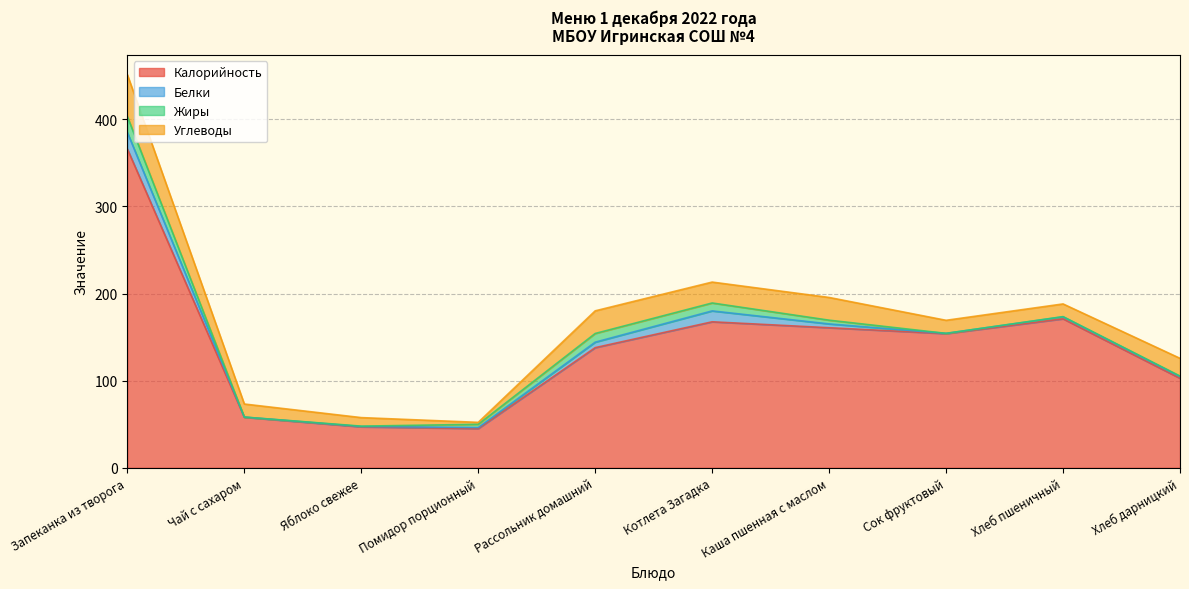

What is the total value across all series at Рассольник домашний?

180.2